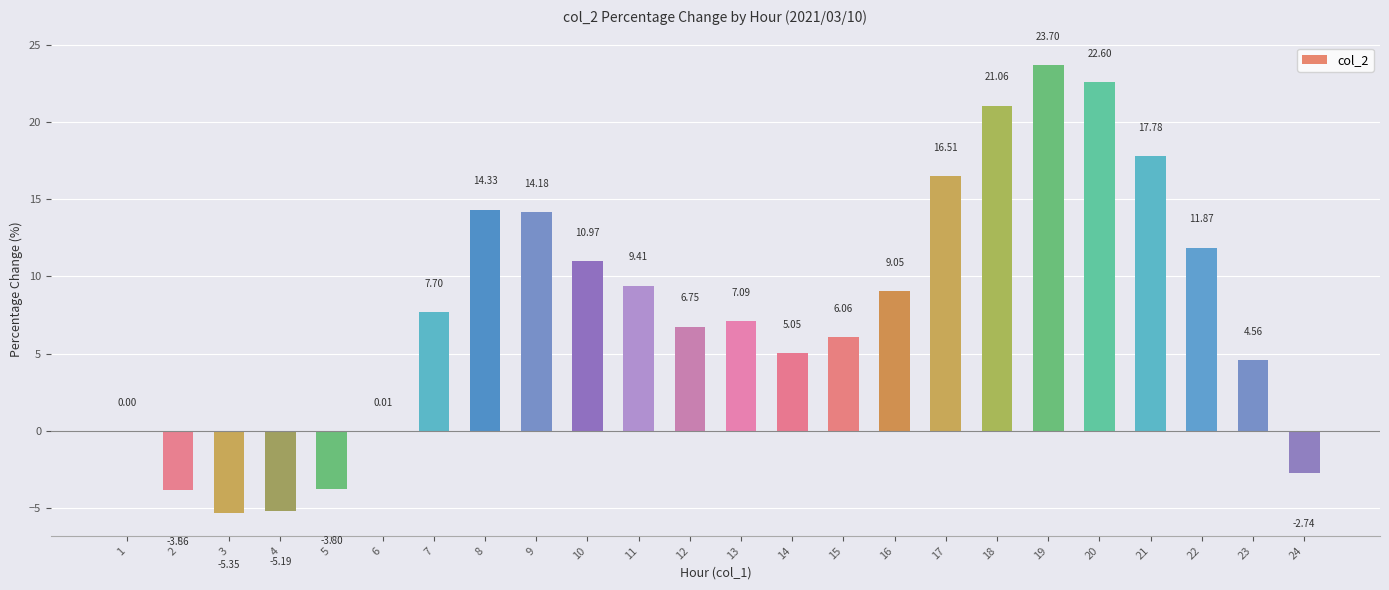

The chart shows a value of 25.7 at 17. True or false?

False